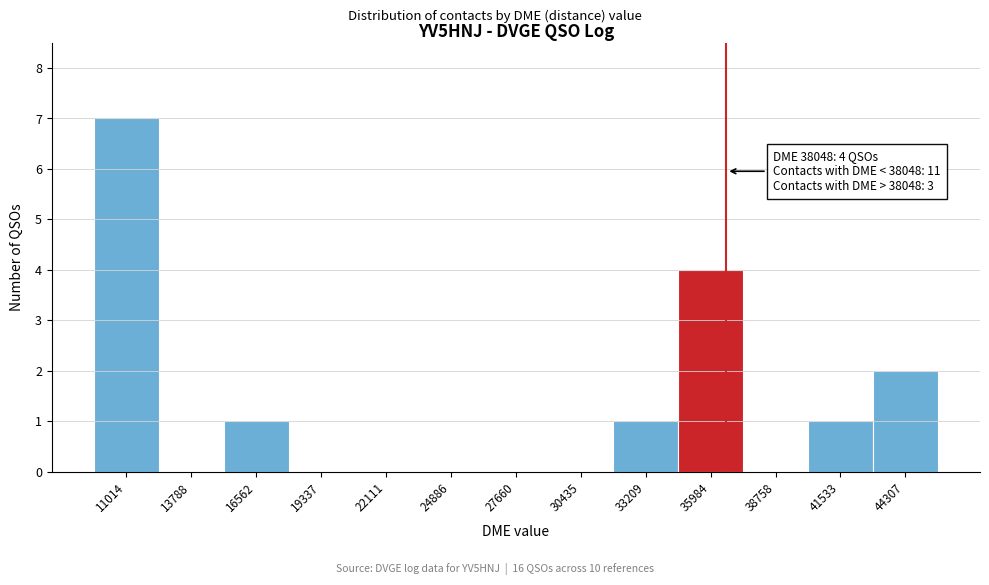

Reading left to right, extract all data points from this chart.

11014=7	13788=0	16562=1	19337=0	22111=0	24886=0	27660=0	30435=0	33209=1	35984=4	38758=0	41533=1	44307=2